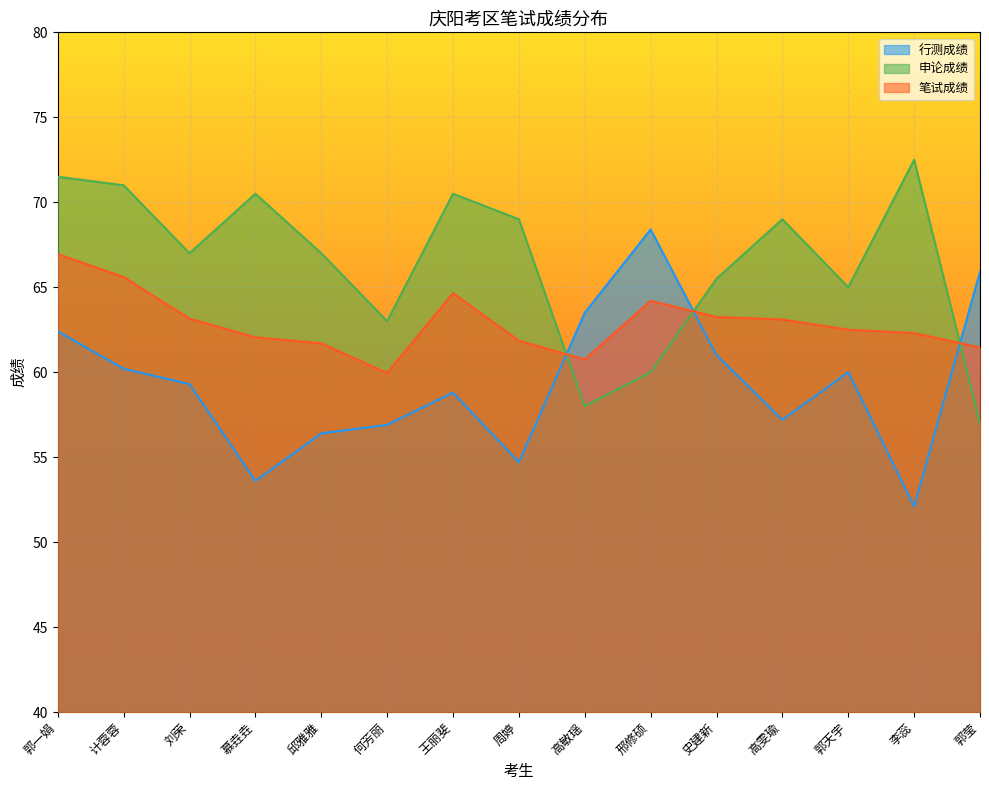

Which category has the highest value in the 申论成绩 series?

李蕊